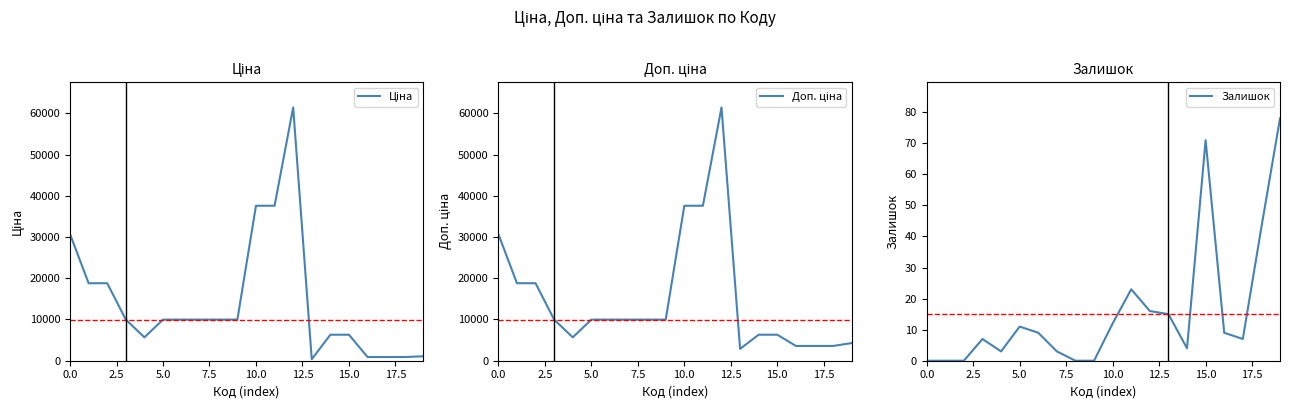

Rank the series by their maximum value, from highest to lowest.

Ціна, Доп. ціна, Залишок